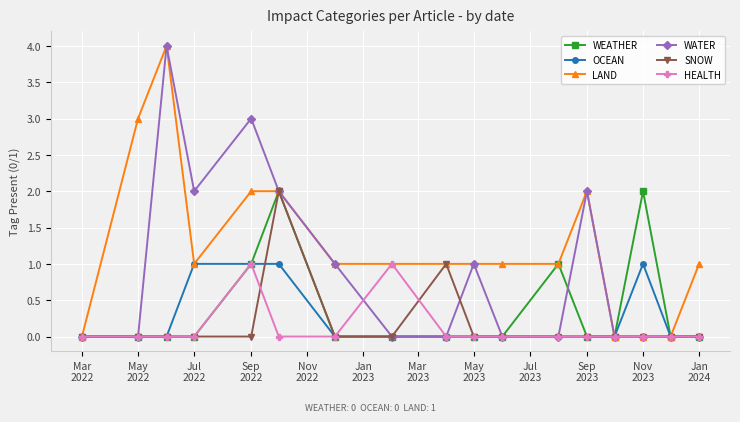

Does the chart display data point markers on the line(s)?

Yes